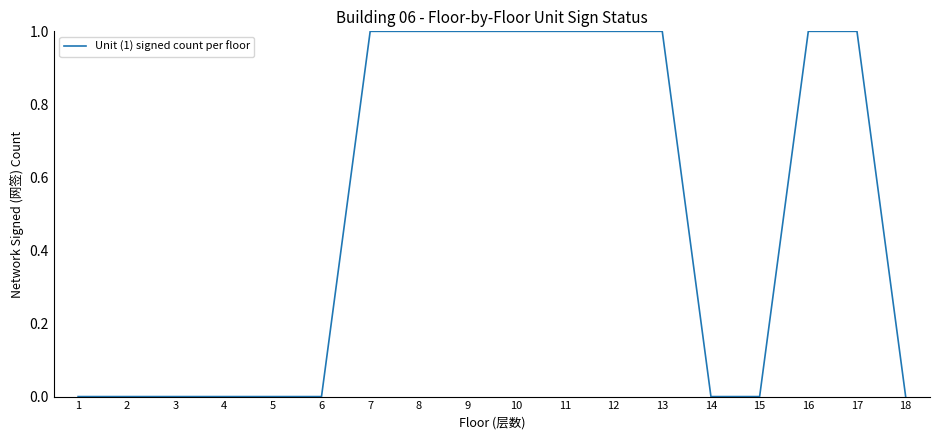

Is it true that the value at 12 is 0?

False